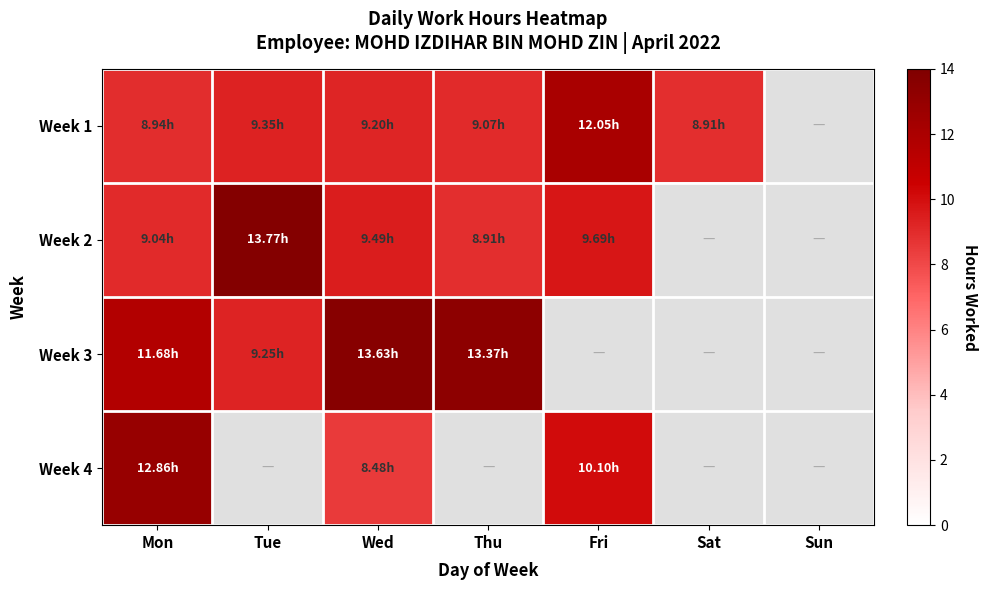

Rank the series by their maximum value, from lowest to highest.

Week 1, Week 4, Week 3, Week 2